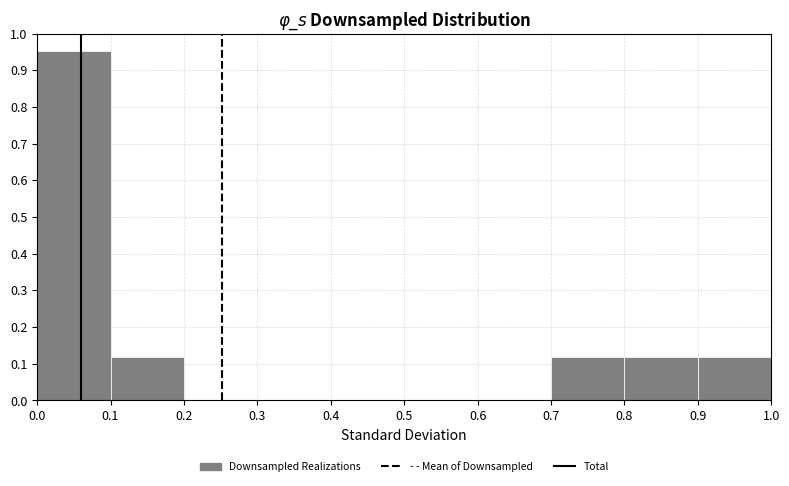

Reading left to right, transcribe this chart: for each bar, give the range it covers on the x-axis and its height. The values are not printed on the chart, so give them approximately, as read against the axis.

0.0 to 0.1: 0.95
0.1 to 0.2: 0.12
0.2 to 0.3: 0
0.3 to 0.4: 0
0.4 to 0.5: 0
0.5 to 0.6: 0
0.6 to 0.7: 0
0.7 to 0.8: 0.12
0.8 to 0.9: 0.12
0.9 to 1.0: 0.12